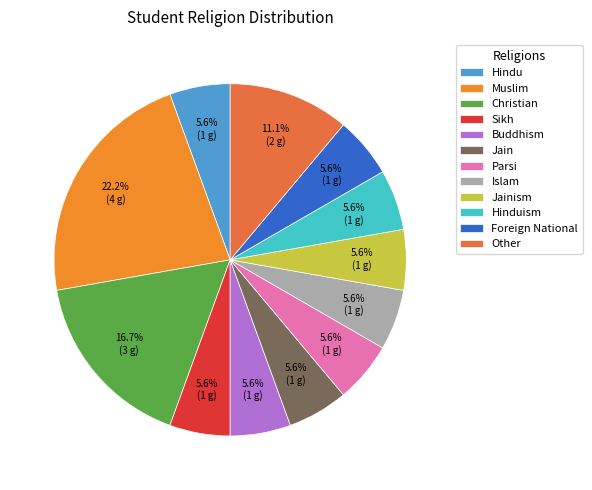

To the nearest percent, what percentage of the pie is Muslim?

22%